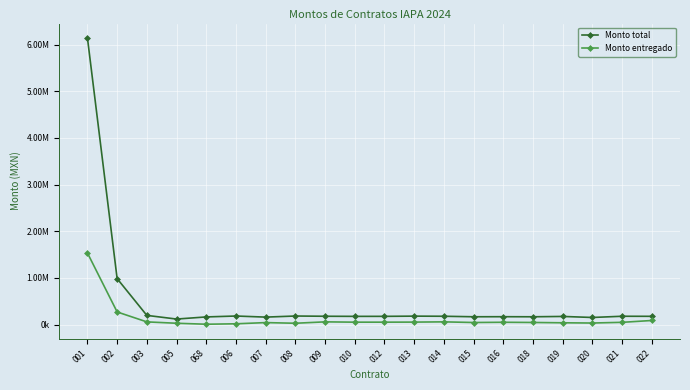

In Monto total, how many points are lower than both neighbors (excluding endpoints)?

6